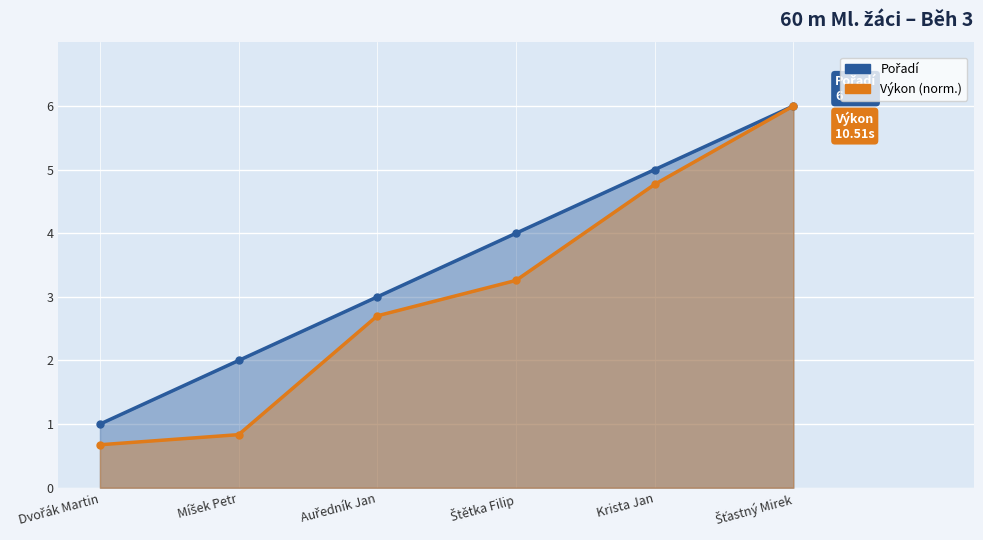

How many lines are shown in the chart?

2